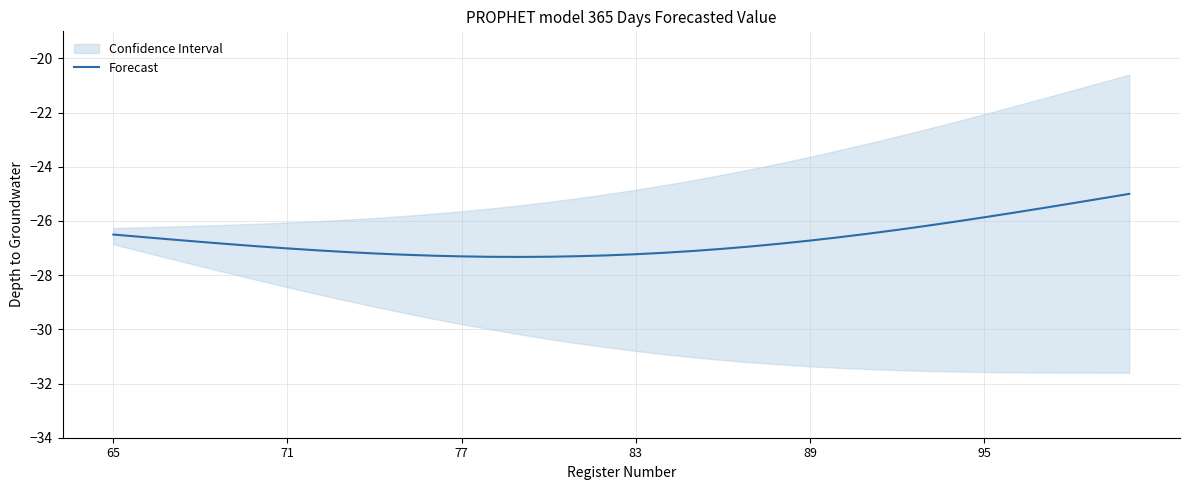

What is the difference between the maximum and second lowest values?

2.3